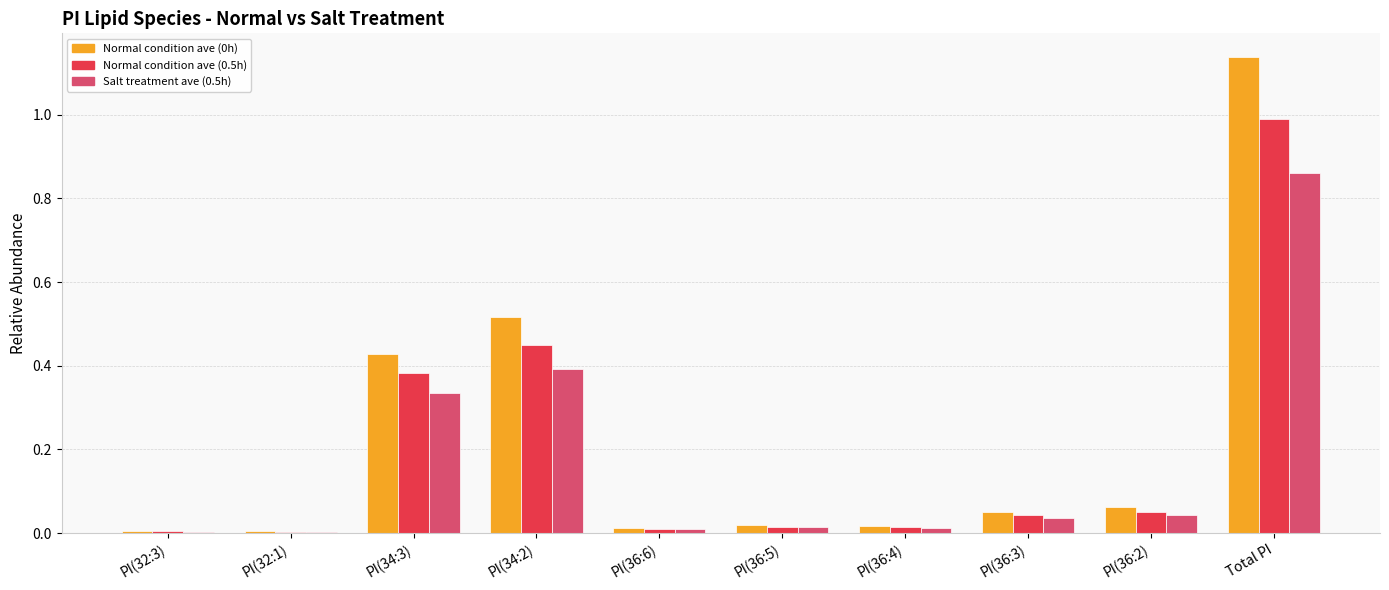

What is the sum of the Normal condition ave (0h) values at PI(34:3) and Total PI?

1.6